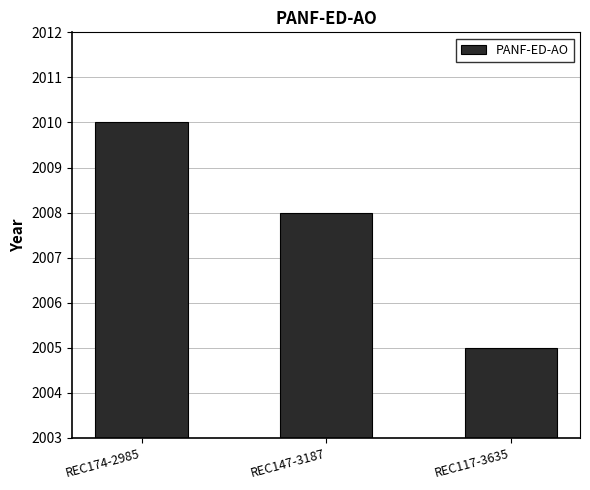

Rank the categories by value from highest to lowest.

REC174-2985, REC147-3187, REC117-3635